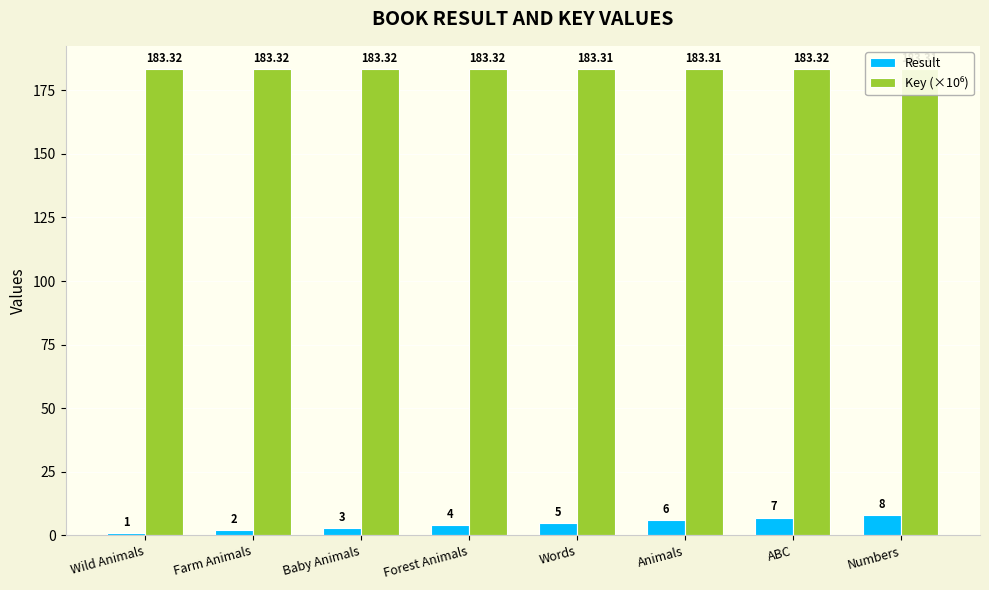

Reading left to right, extract all data points from this chart.

Result: 1.0	2.0	3.0	4.0	5.0	6.0	7.0	8.0
Key (×10⁶): 183.3	183.3	183.3	183.3	183.3	183.3	183.3	183.3